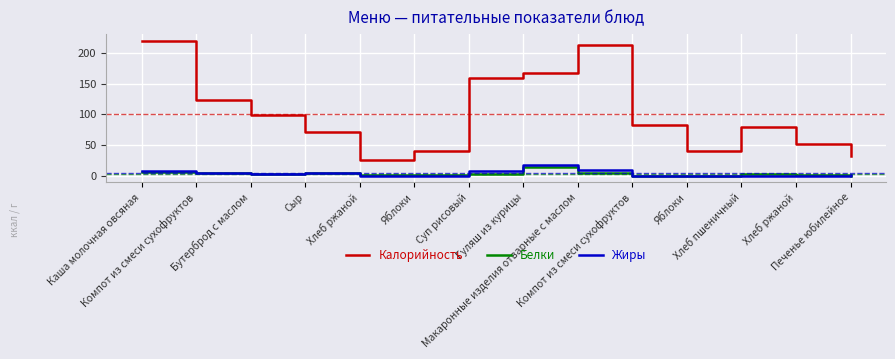

What is the value of the Калорийность point at the 6th from the left?

41.0